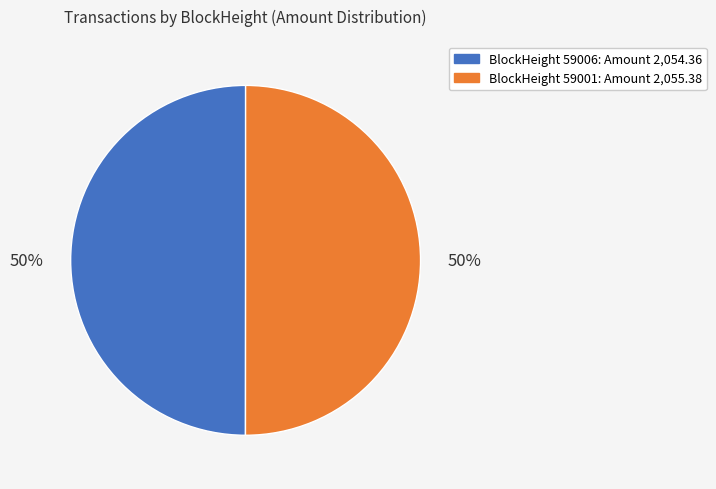

To the nearest percent, what is the average slice percentage?

50%